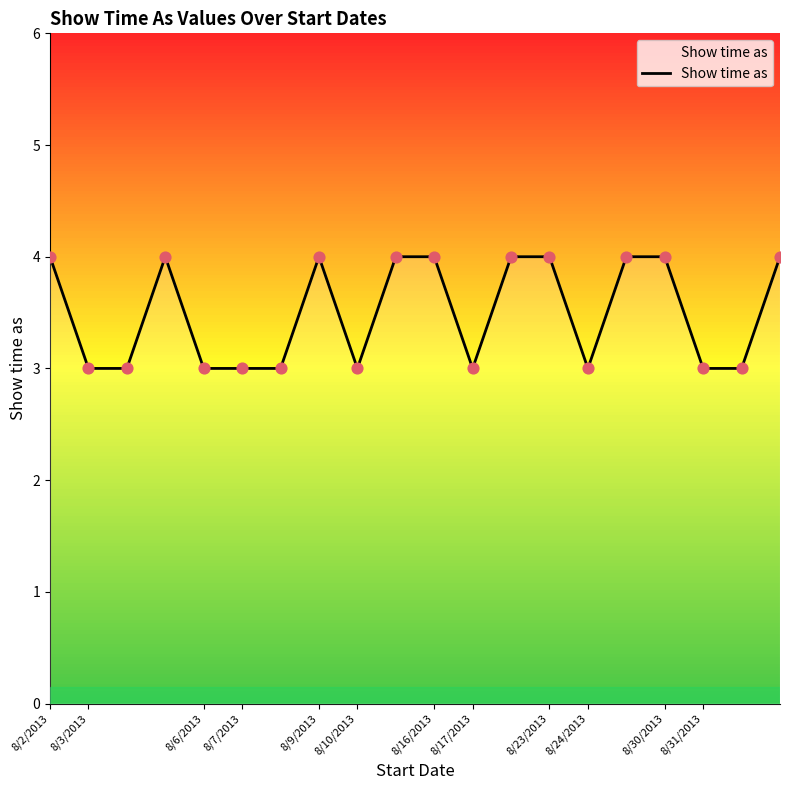

What is the greatest value displayed?

4